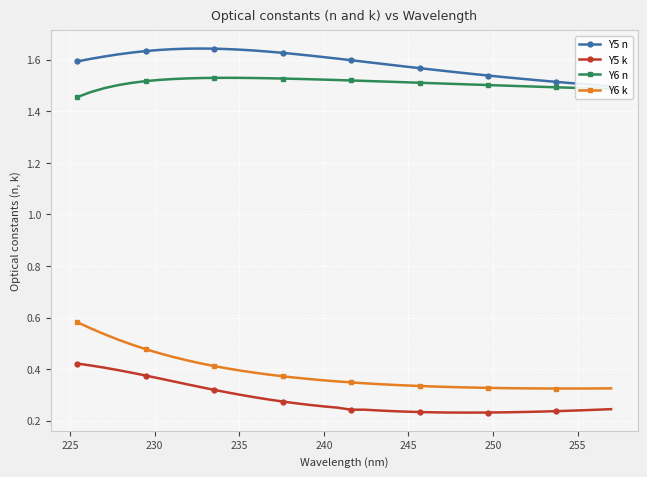

What is the average value of the Y5 k series?

0.3